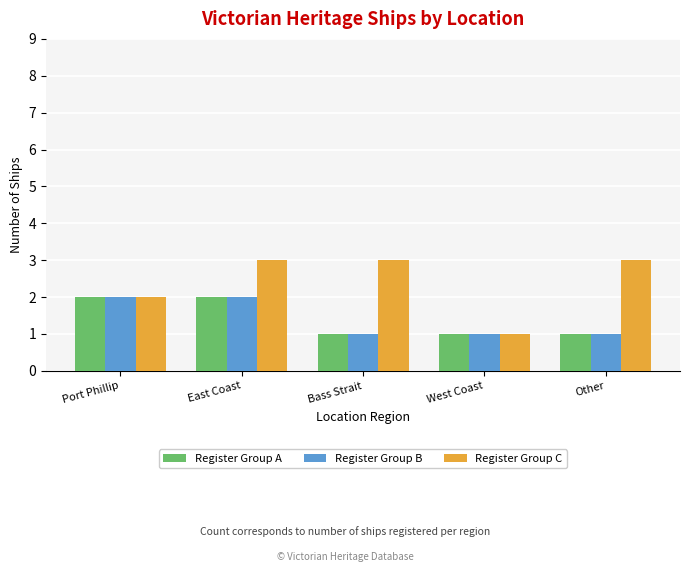

The value of Register Group A at Other is 2. True or false?

False